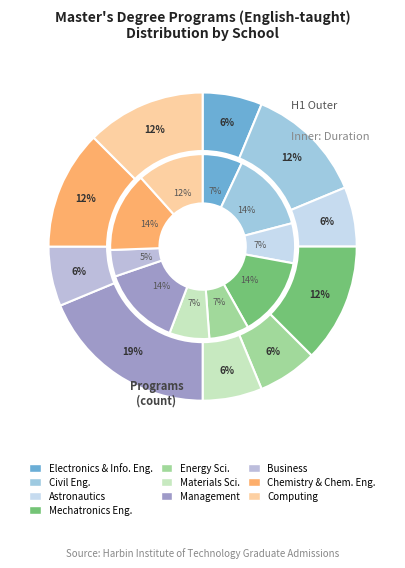

Between 2 and 4, which series saw the biggest shift?

values_programs